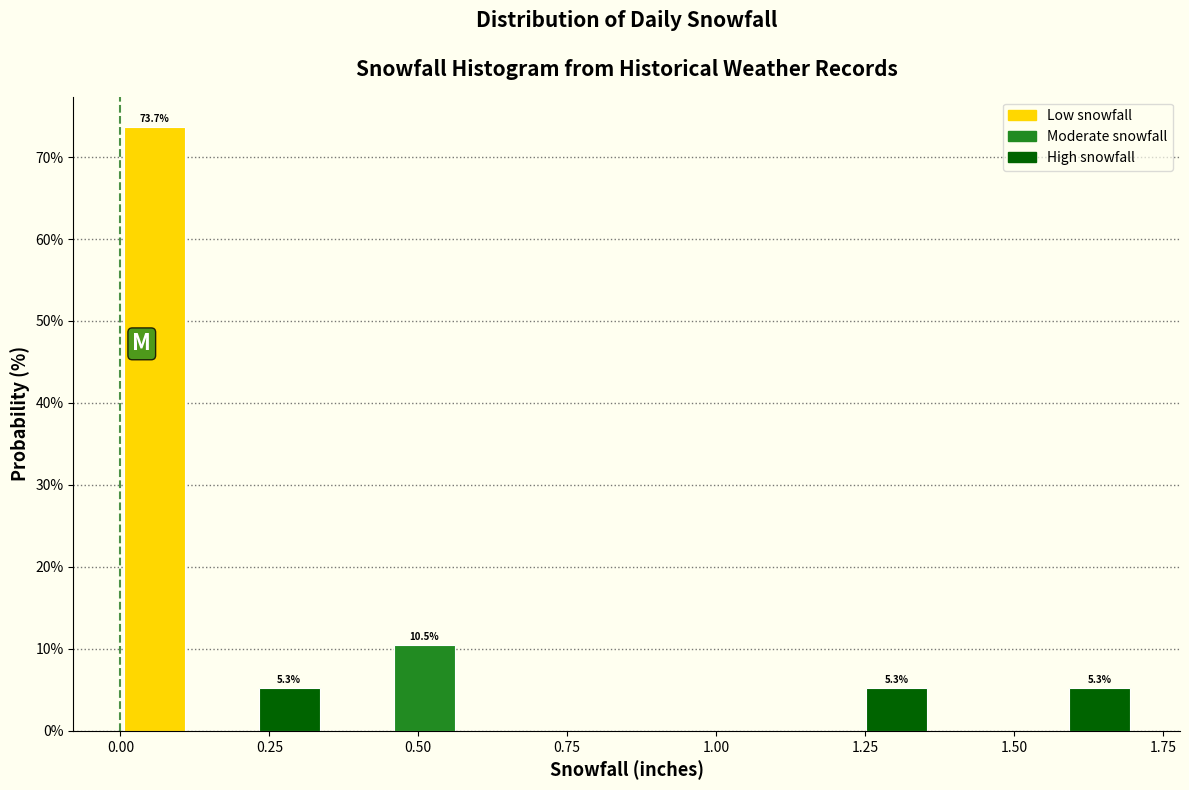

Around what value on the x-axis is the tallest bar? Give the approximate position of its centre, as read against the axis.

0.05